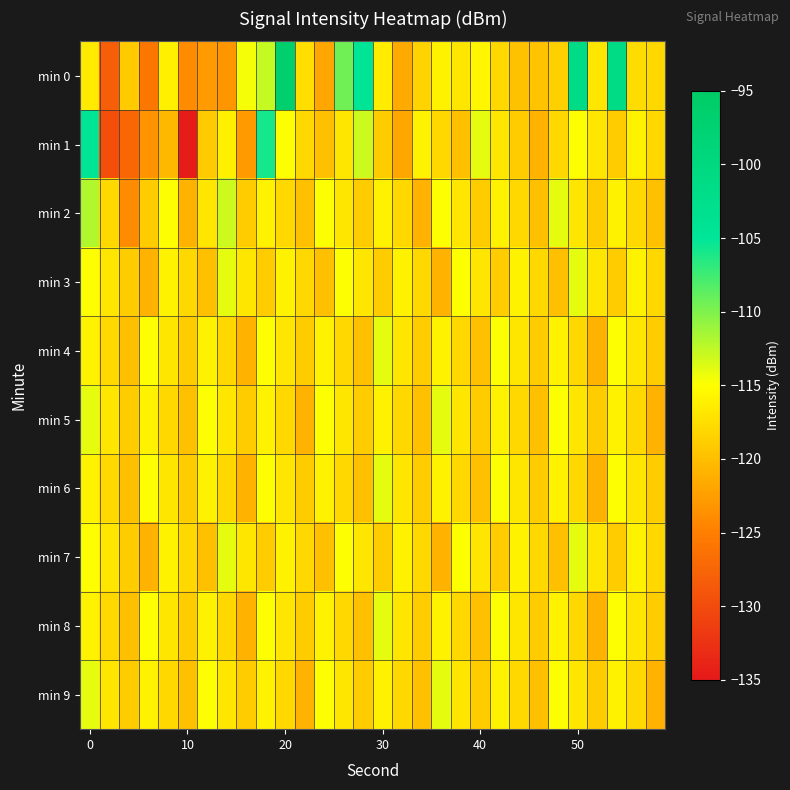

Reading left to right, transcribe all the data shown in this chart.

min 0: -116.7	-128.2	-119.2	-125.8	-116.2	-124.0	-122.8	-123.2	-114.6	-112.7	-96.5	-117.6	-121.9	-109.4	-104.7	-116.5	-121.7	-118.3	-116.0	-117.0	-115.7	-118.1	-119.7	-119.6	-118.7	-101.3	-116.9	-101.3	-117.7	-118.0
min 1: -104.6	-129.6	-127.3	-123.3	-120.5	-134.5	-119.2	-116.1	-122.9	-105.9	-115.0	-118.0	-120.0	-117.0	-113.0	-119.0	-122.0	-116.0	-118.0	-120.0	-114.0	-117.0	-119.0	-121.0	-118.0	-115.0	-117.0	-119.0	-116.0	-118.0
min 2: -112.0	-118.0	-124.0	-119.0	-115.0	-121.0	-117.0	-113.0	-119.0	-116.0	-118.0	-120.0	-115.0	-117.0	-119.0	-116.0	-118.0	-121.0	-115.0	-117.0	-119.0	-116.0	-118.0	-120.0	-114.0	-117.0	-119.0	-116.0	-118.0	-120.0
min 3: -115.0	-117.0	-119.0	-121.0	-116.0	-118.0	-120.0	-114.0	-117.0	-119.0	-116.0	-118.0	-120.0	-115.0	-117.0	-119.0	-116.0	-118.0	-121.0	-115.0	-117.0	-119.0	-116.0	-118.0	-120.0	-114.0	-117.0	-119.0	-116.0	-118.0
min 4: -116.0	-118.0	-120.0	-115.0	-117.0	-119.0	-116.0	-118.0	-121.0	-115.0	-117.0	-119.0	-116.0	-118.0	-120.0	-114.0	-117.0	-119.0	-116.0	-118.0	-120.0	-115.0	-117.0	-119.0	-116.0	-118.0	-121.0	-115.0	-117.0	-119.0
min 5: -114.0	-117.0	-119.0	-116.0	-118.0	-120.0	-115.0	-117.0	-119.0	-116.0	-118.0	-121.0	-115.0	-117.0	-119.0	-116.0	-118.0	-120.0	-114.0	-117.0	-119.0	-116.0	-118.0	-120.0	-115.0	-117.0	-119.0	-116.0	-118.0	-121.0
min 6: -116.0	-118.0	-120.0	-115.0	-117.0	-119.0	-116.0	-118.0	-121.0	-115.0	-117.0	-119.0	-116.0	-118.0	-120.0	-114.0	-117.0	-119.0	-116.0	-118.0	-120.0	-115.0	-117.0	-119.0	-116.0	-118.0	-121.0	-115.0	-117.0	-119.0
min 7: -115.0	-117.0	-119.0	-121.0	-116.0	-118.0	-120.0	-114.0	-117.0	-119.0	-116.0	-118.0	-120.0	-115.0	-117.0	-119.0	-116.0	-118.0	-121.0	-115.0	-117.0	-119.0	-116.0	-118.0	-120.0	-114.0	-117.0	-119.0	-116.0	-118.0
min 8: -116.0	-118.0	-120.0	-115.0	-117.0	-119.0	-116.0	-118.0	-121.0	-115.0	-117.0	-119.0	-116.0	-118.0	-120.0	-114.0	-117.0	-119.0	-116.0	-118.0	-120.0	-115.0	-117.0	-119.0	-116.0	-118.0	-121.0	-115.0	-117.0	-119.0
min 9: -114.0	-117.0	-119.0	-116.0	-118.0	-120.0	-115.0	-117.0	-119.0	-116.0	-118.0	-121.0	-115.0	-117.0	-119.0	-116.0	-118.0	-120.0	-114.0	-117.0	-119.0	-116.0	-118.0	-120.0	-115.0	-117.0	-119.0	-116.0	-118.0	-121.0